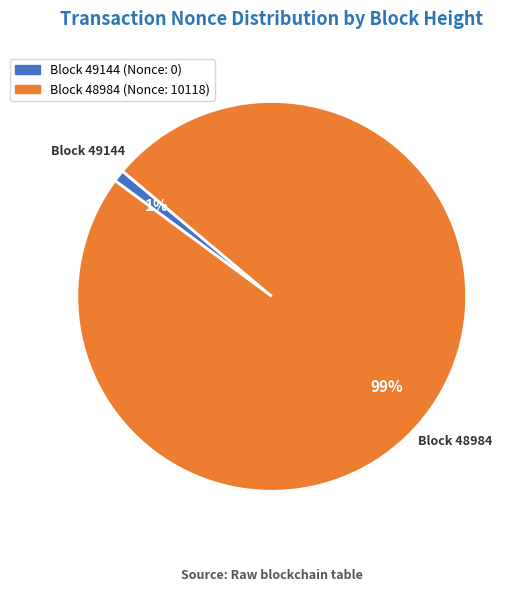

Which has a higher value, Block 48984 (Nonce: 10118) or Block 49144 (Nonce: 0)?

Block 48984 (Nonce: 10118)